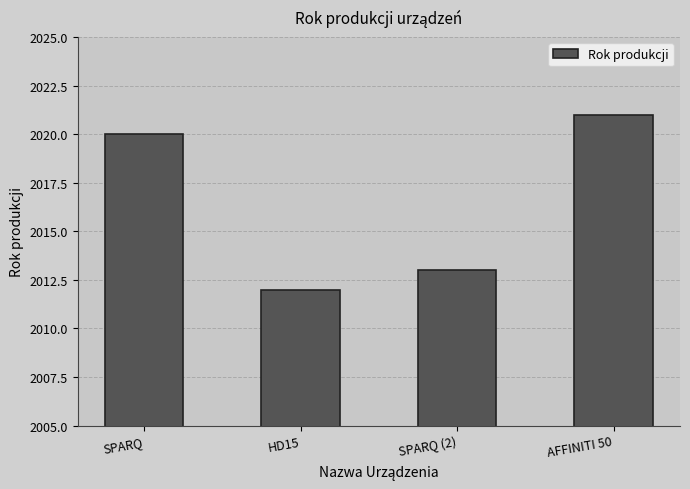

What is the sum of the values at SPARQ (2) and HD15?

4025